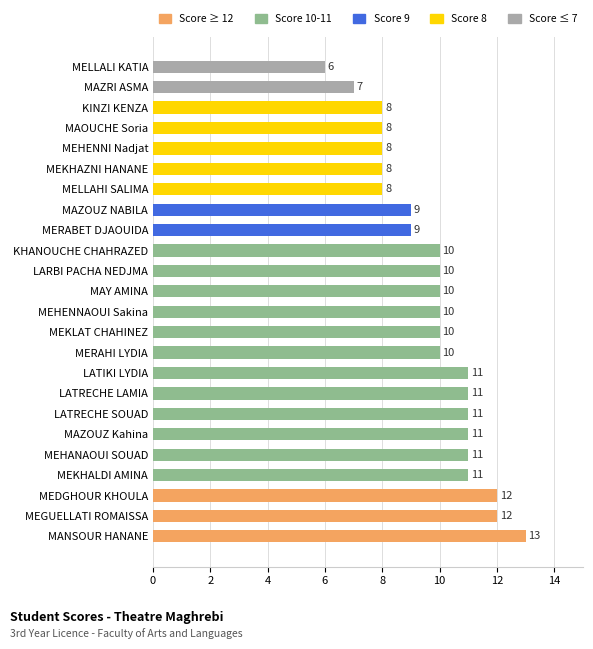

How many bars are there in total?

24